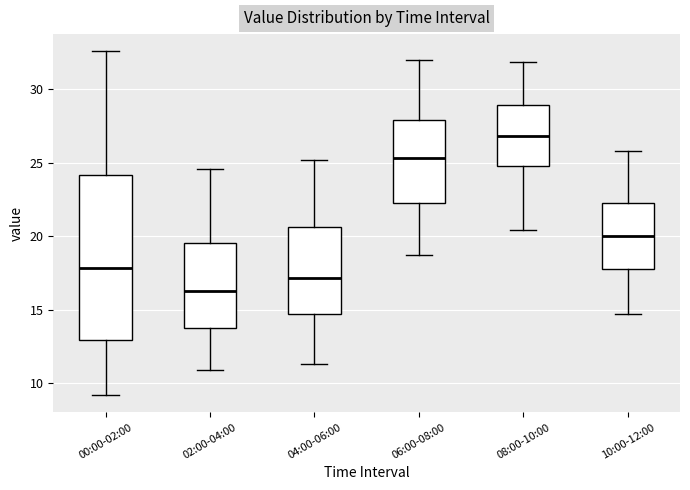

Where is the upper edge of the box for 06:00-08:00 on the y-axis? The values are not printed on the chart, so give them approximately, as read against the axis.

28.0